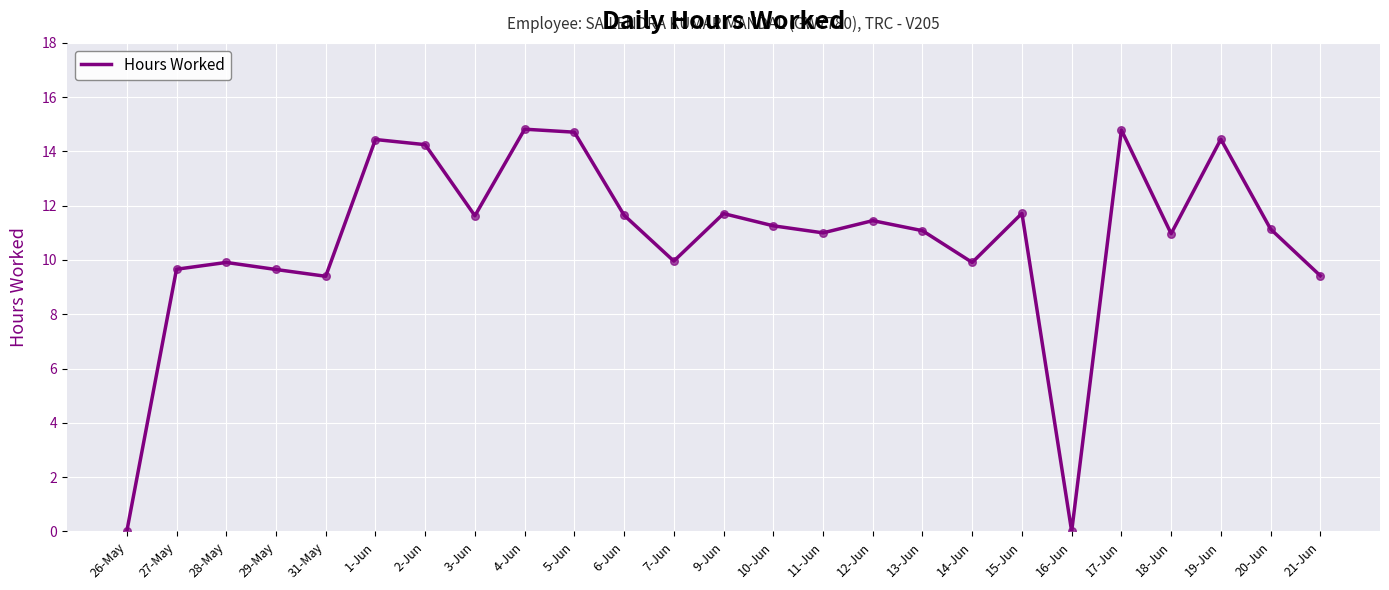

Which has a higher value, 26-May or 3-Jun?

3-Jun